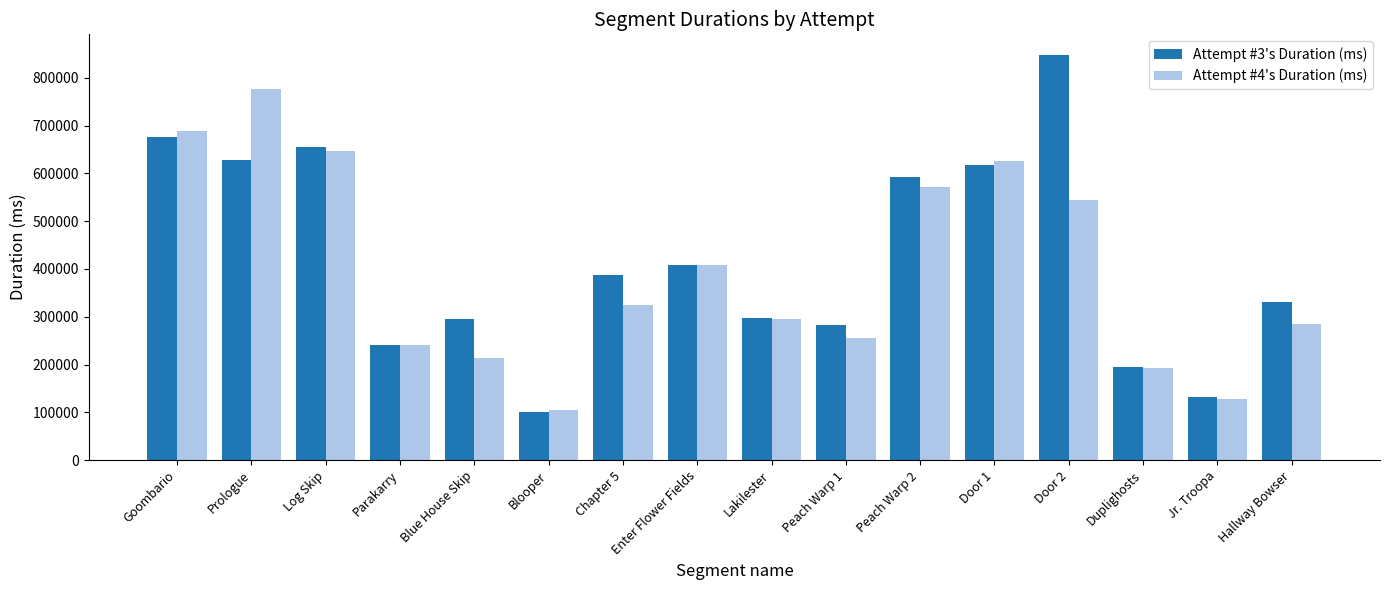

Rank the series at Hallway Bowser from highest to lowest value.

Attempt #3's Duration (ms), Attempt #4's Duration (ms)